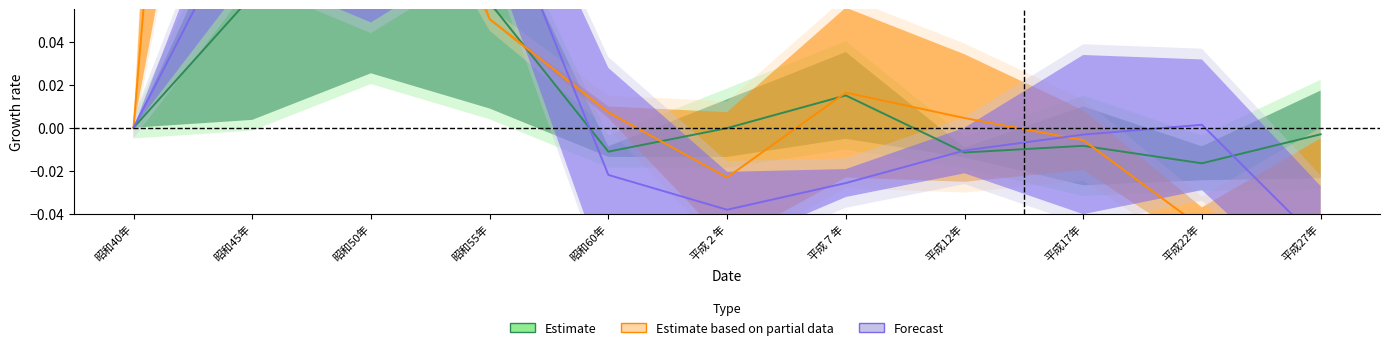

At which label is Forecast closest to 0?

昭和40年